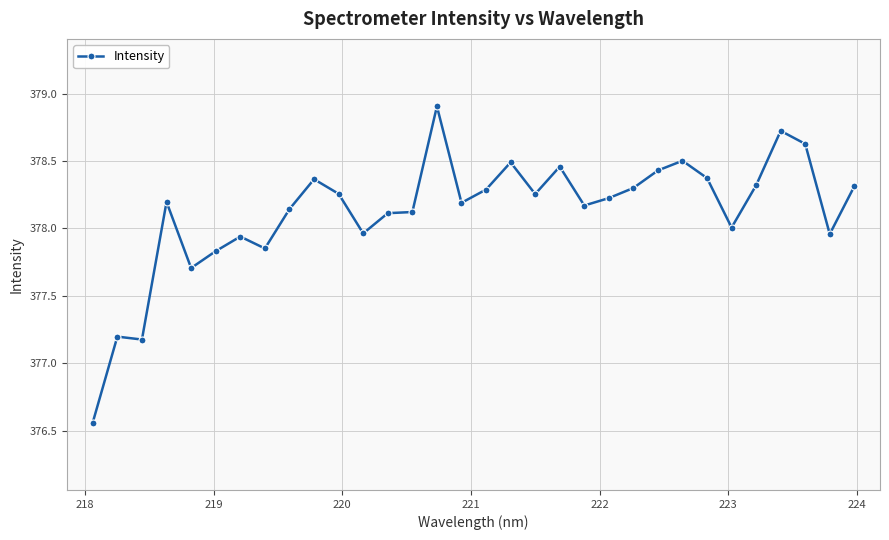

What is the value of the 5th point from the left?

377.7